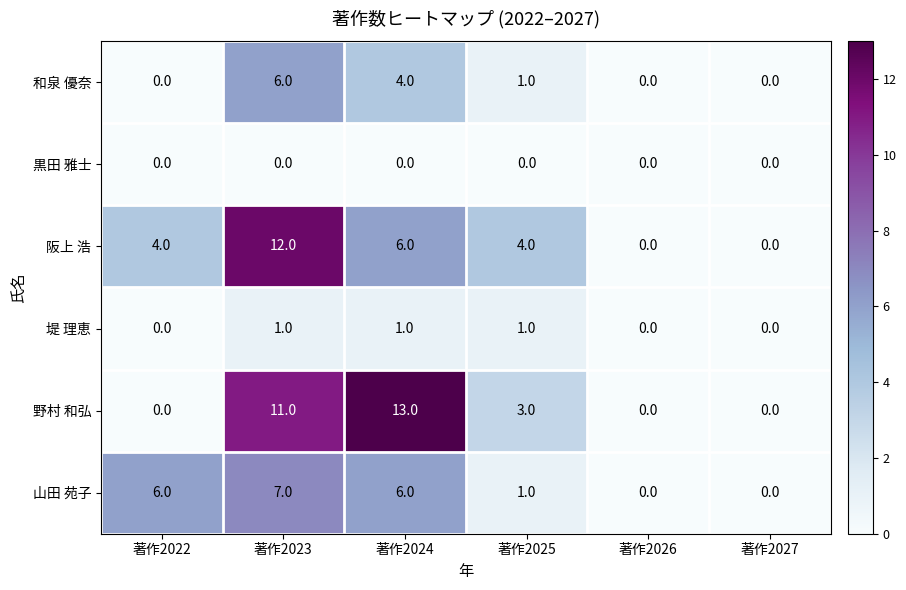

How many 阪上 浩 values are between 0 and 6?

5